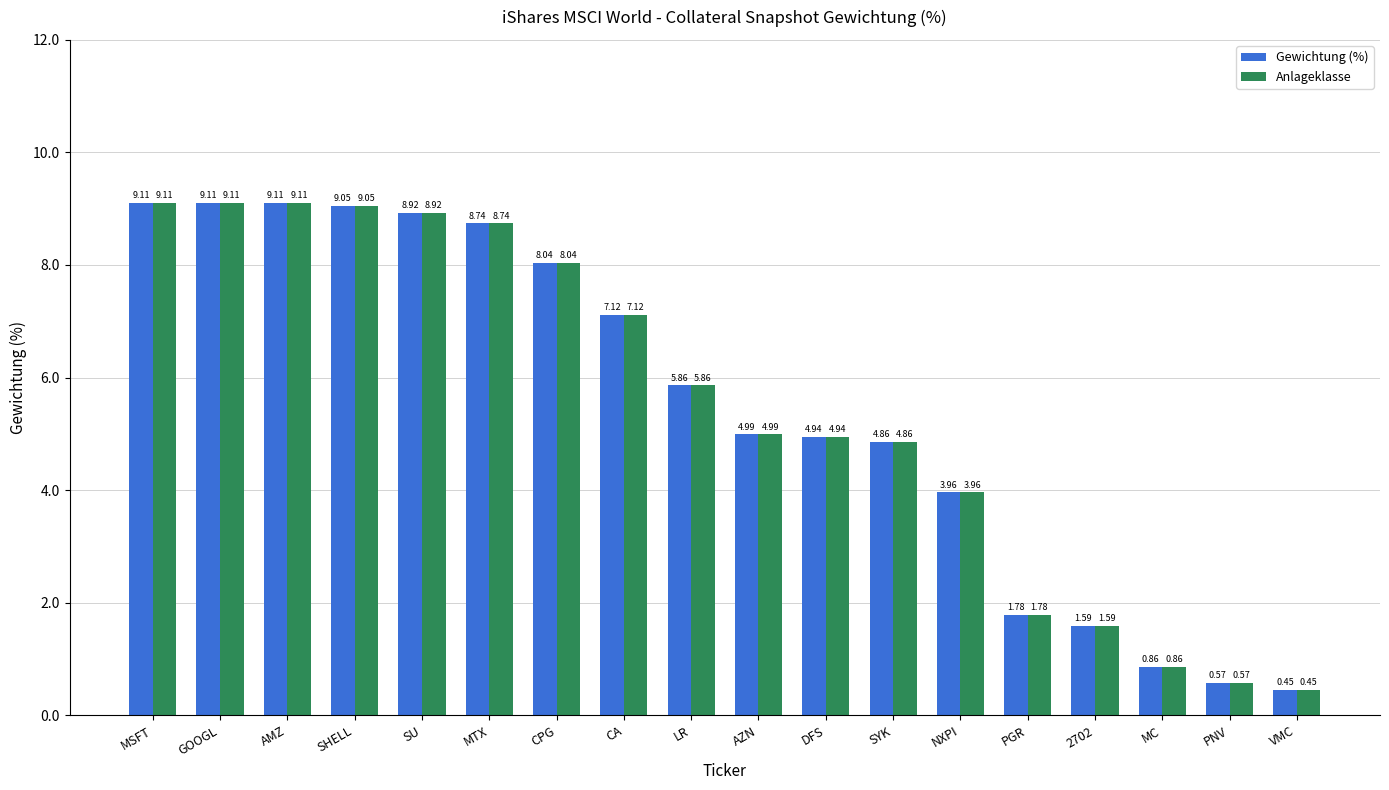

How many categories are shown in the chart?

18